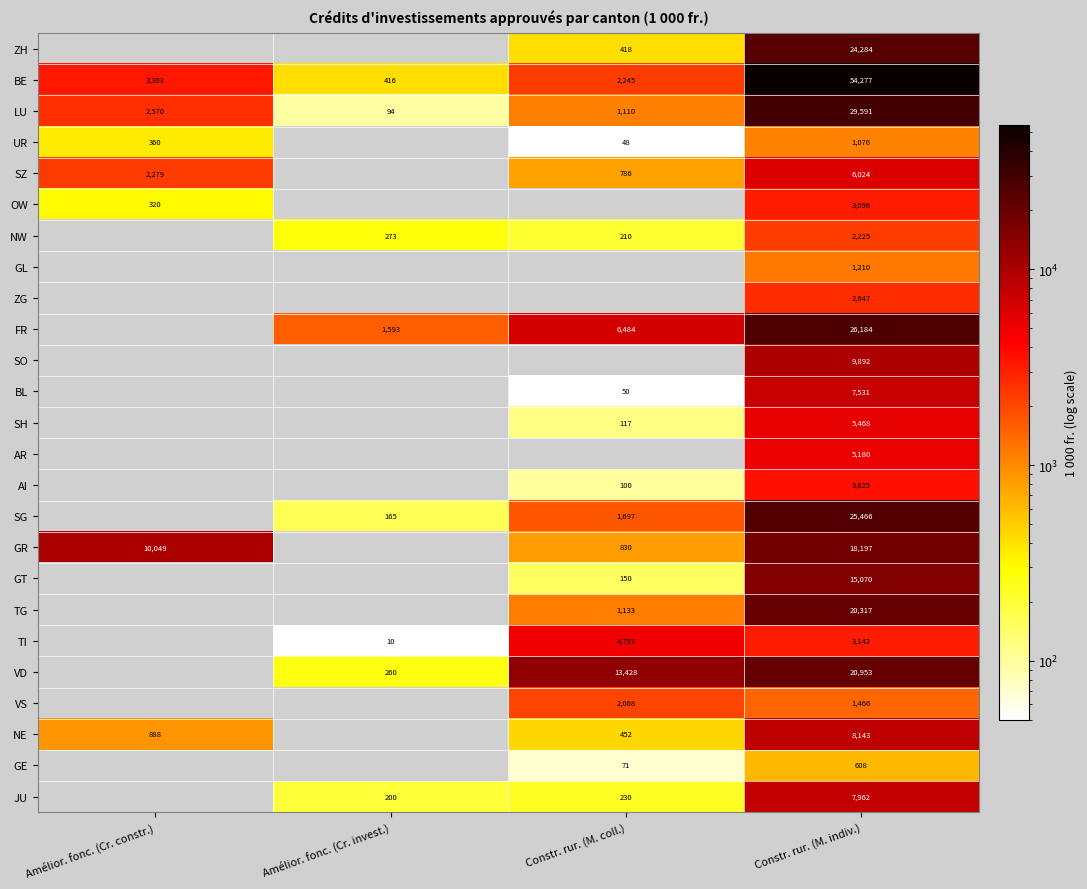

How many series are shown in this chart?

25